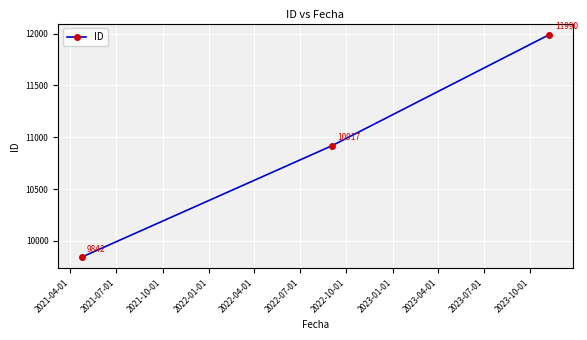

What is the greatest value displayed?

11990